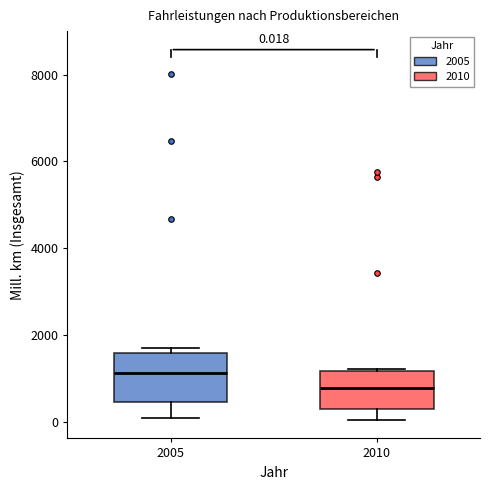

Comparing the boxes themselves (not the whiskers), which one is the tallest?

2005